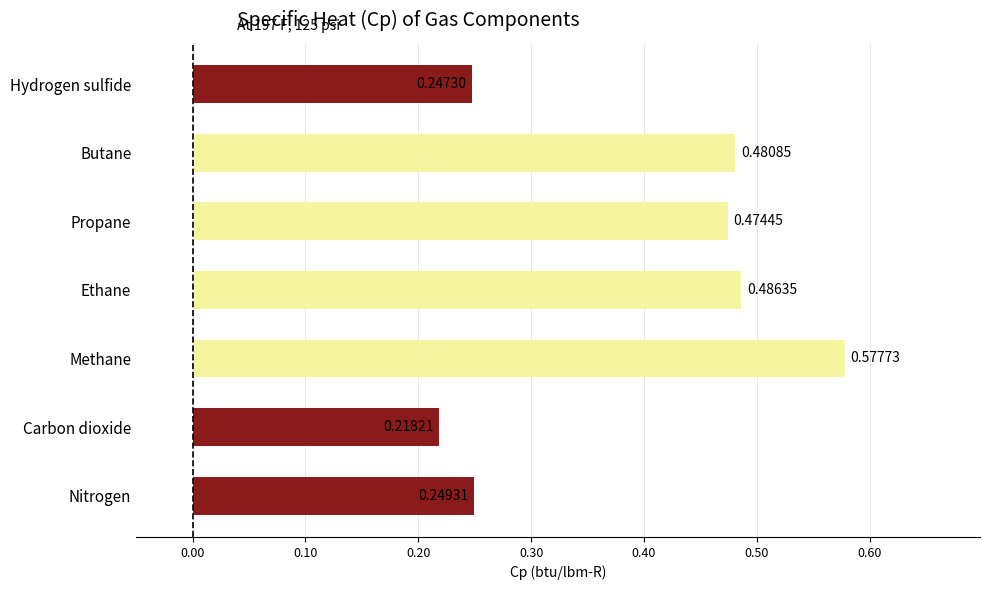

Rank the categories by value from lowest to highest.

Carbon dioxide, Hydrogen sulfide, Nitrogen, Propane, Butane, Ethane, Methane